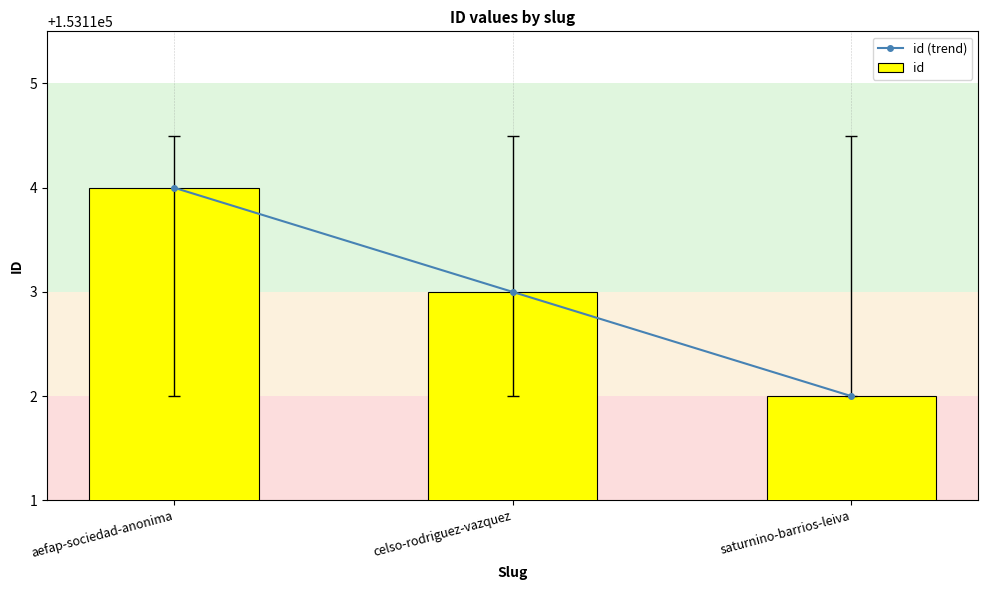

What is the value of the id bar at the 1st from the left?

153114